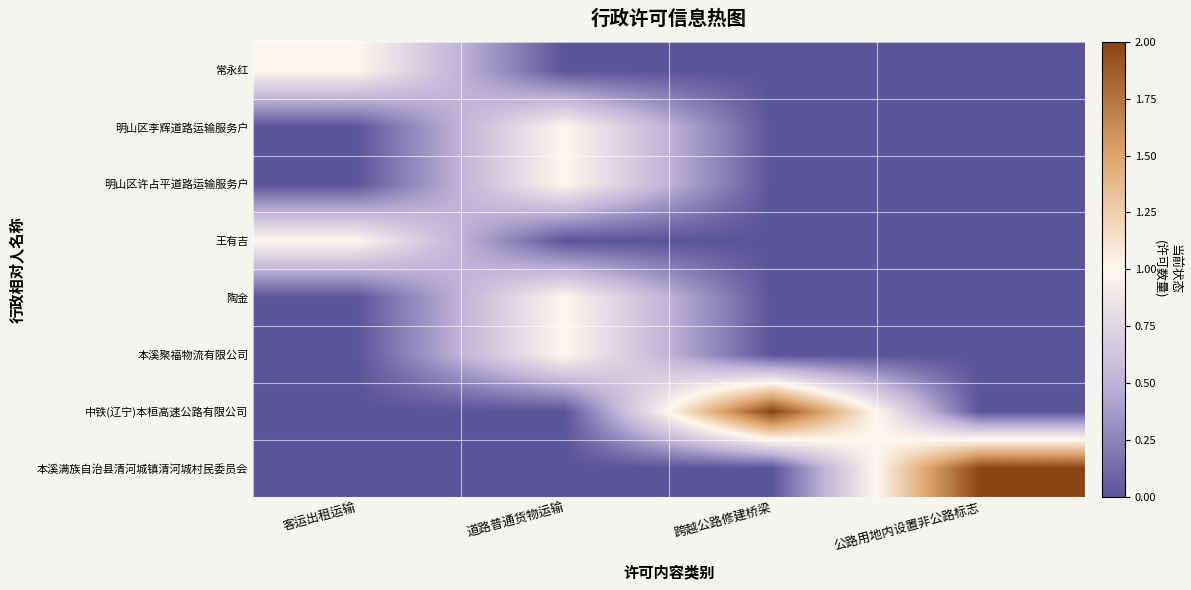

Which label corresponds to the smallest value in the chart?

道路普通货物运输